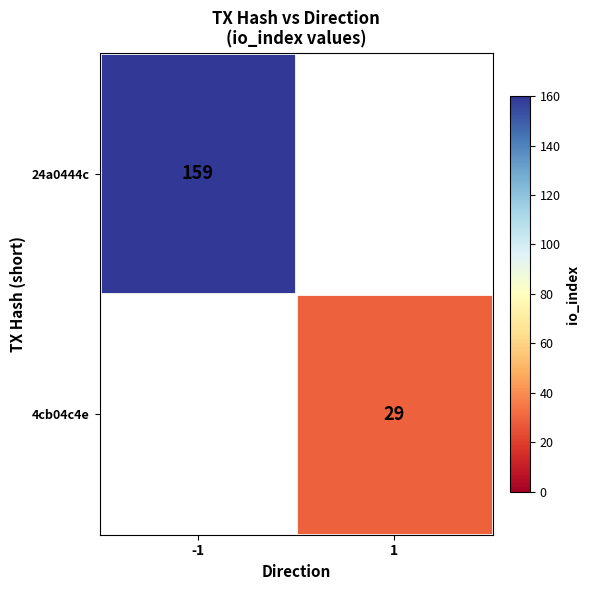

Is it true that 4cb04c4e equals 29 at 1?

True